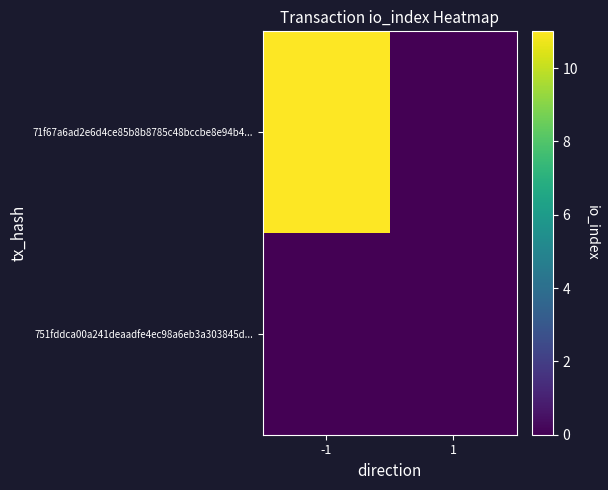

How many data points does each series have?

2